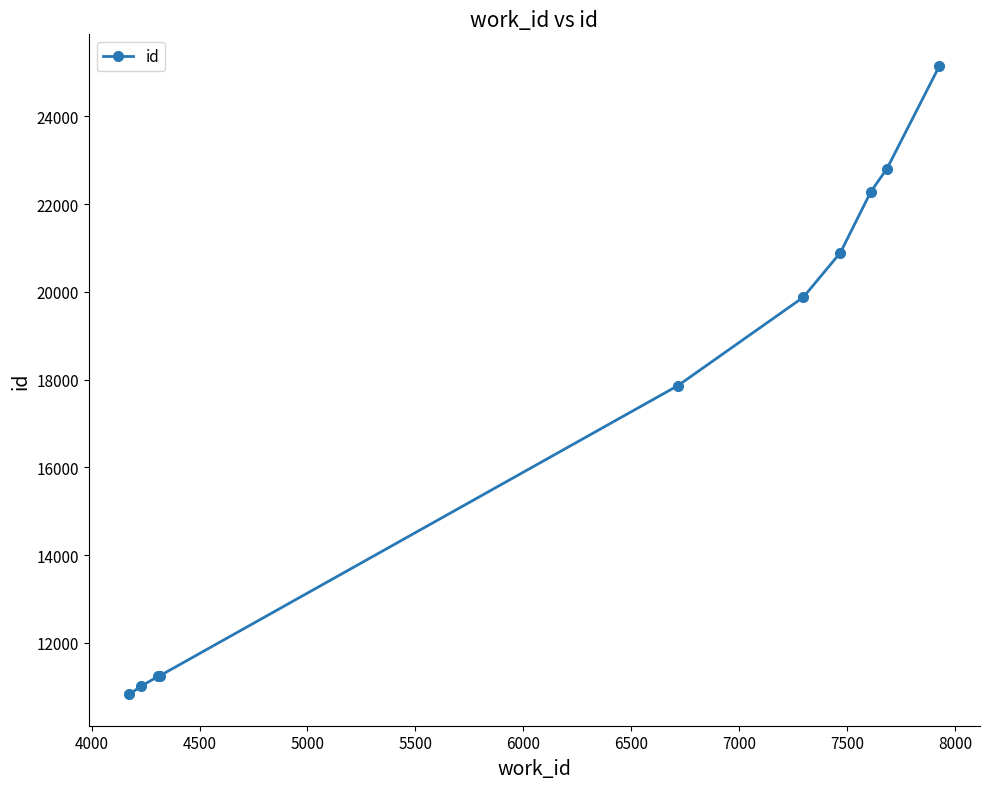

How many categories are shown in the chart?

10